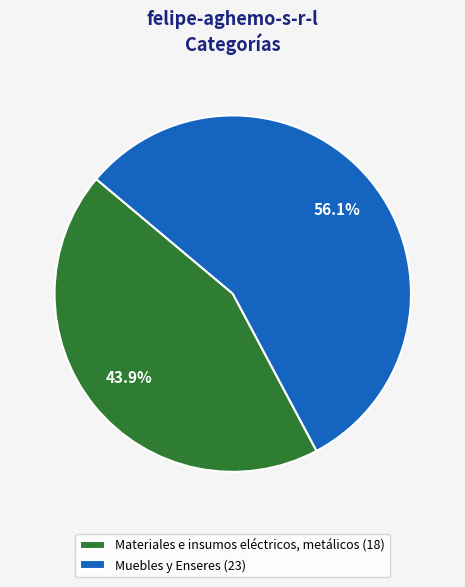

Do Materiales e insumos eléctricos, metálicos and Muebles y Enseres together represent more than half of the pie?

Yes